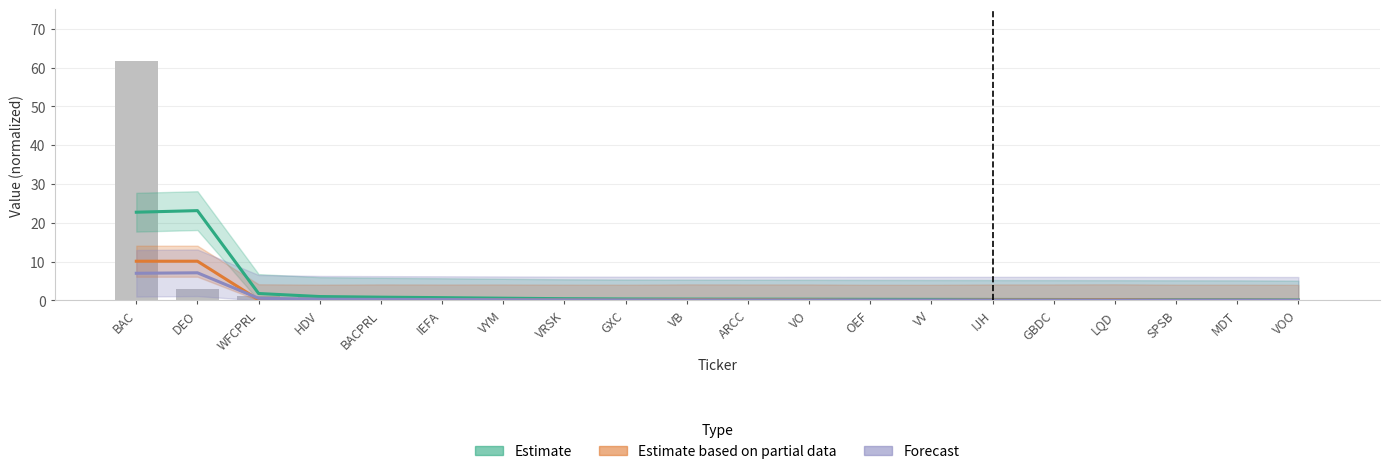

How many data points does each series have?

20